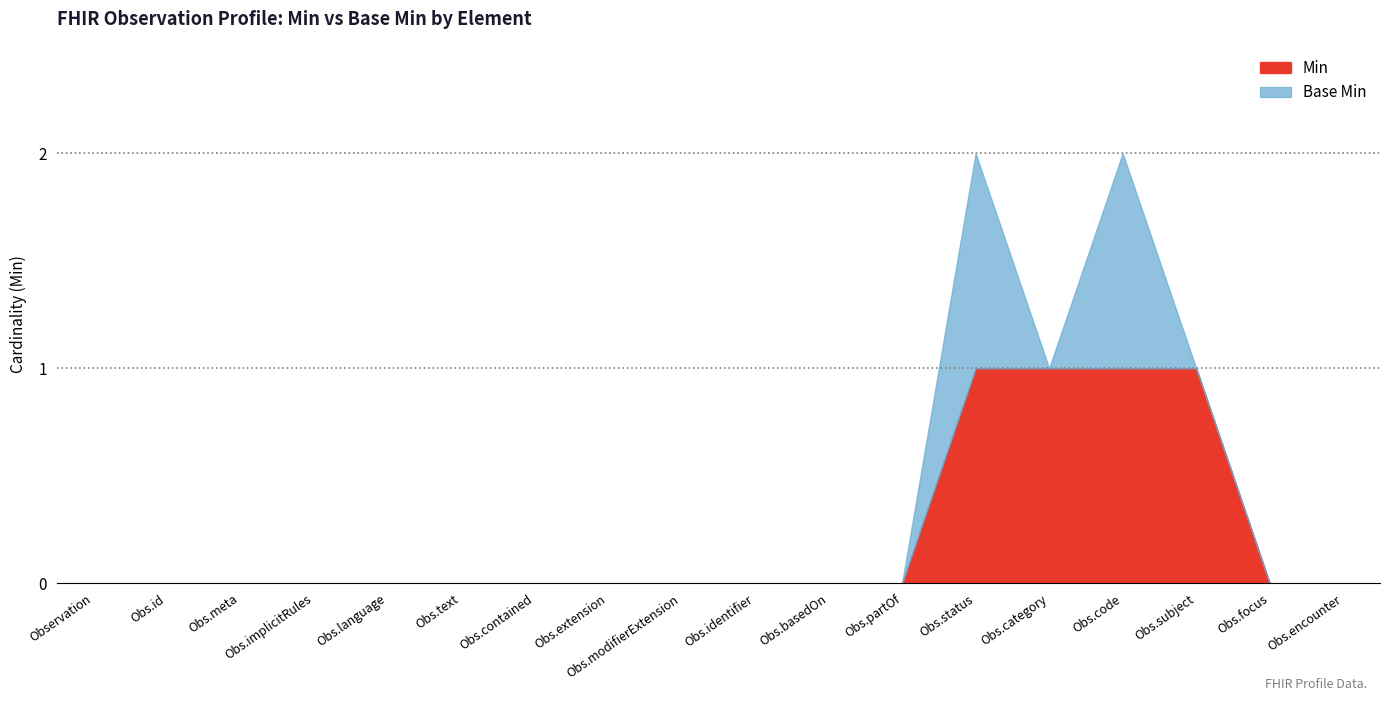

Is it true that Min equals 1 at Obs.identifier?

False